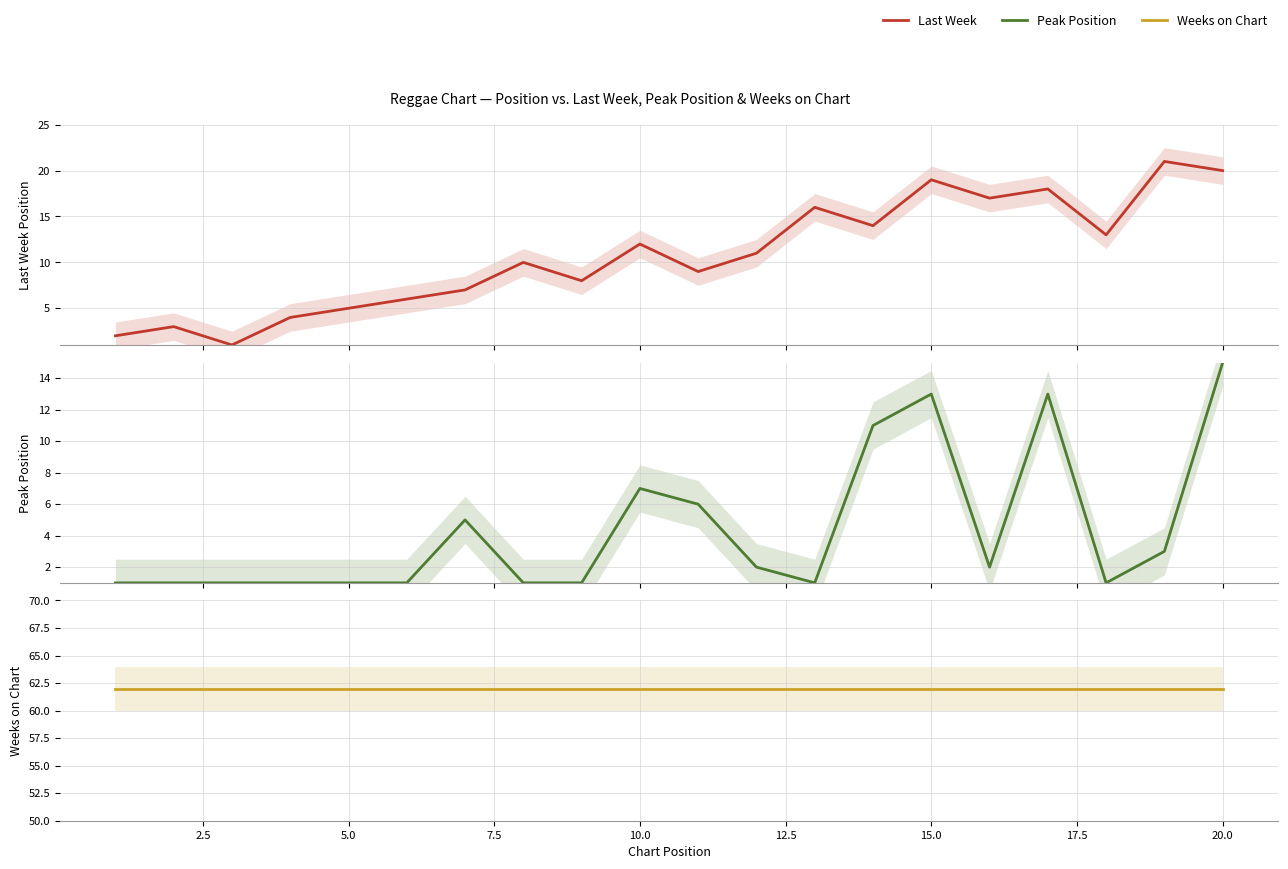

True or false: Weeks on Chart has more than 2 points higher than both neighbors.

False